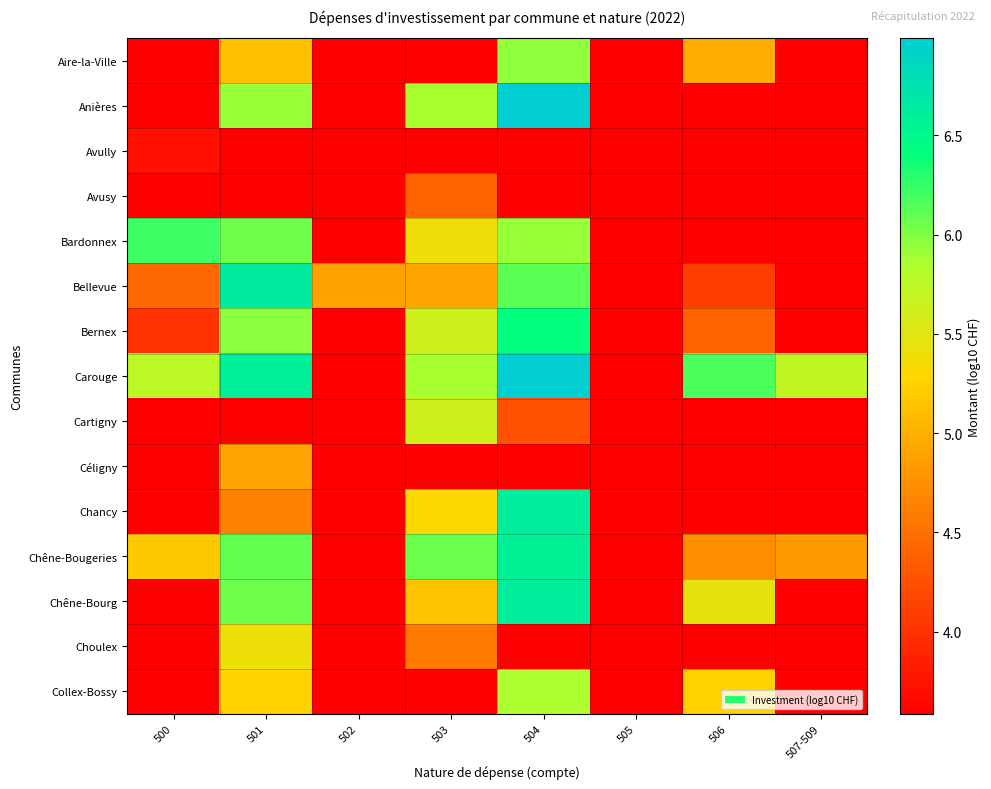

Which series has the largest range (max minus min)?

Carouge